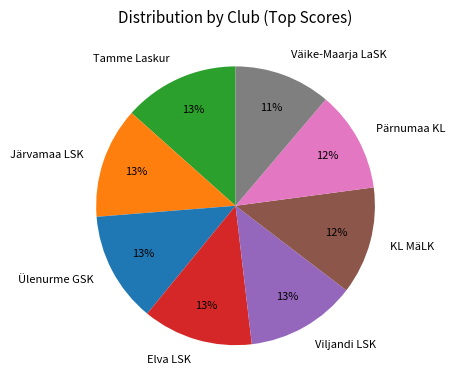

Is there any slice that represents more than half of the pie?

No